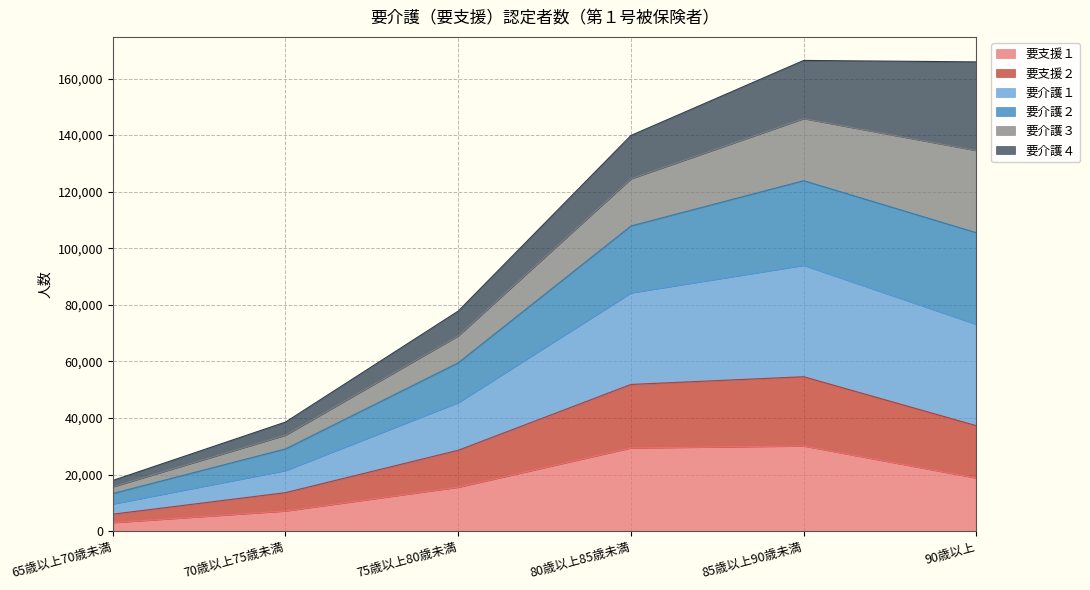

Which category has the highest value across all series?

85歳以上90歳未満